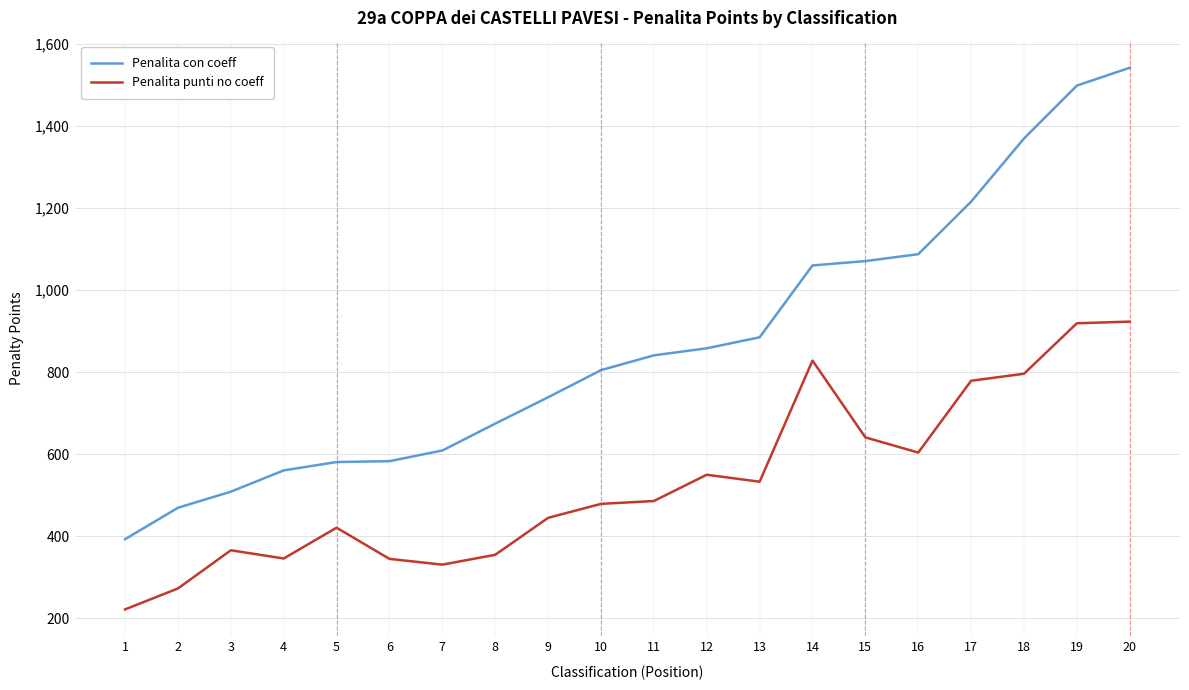

At which label does Penalita con coeff reach its peak?

20